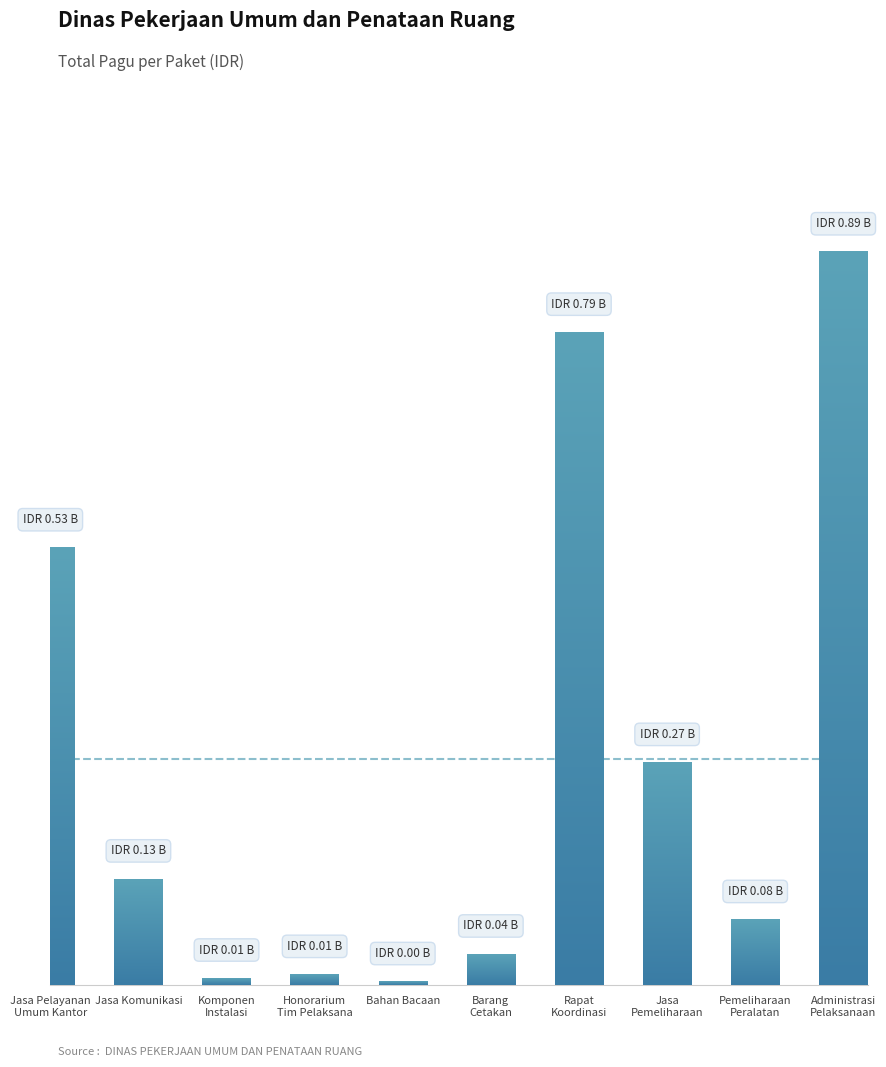

Count the number of data series in this chart.

1